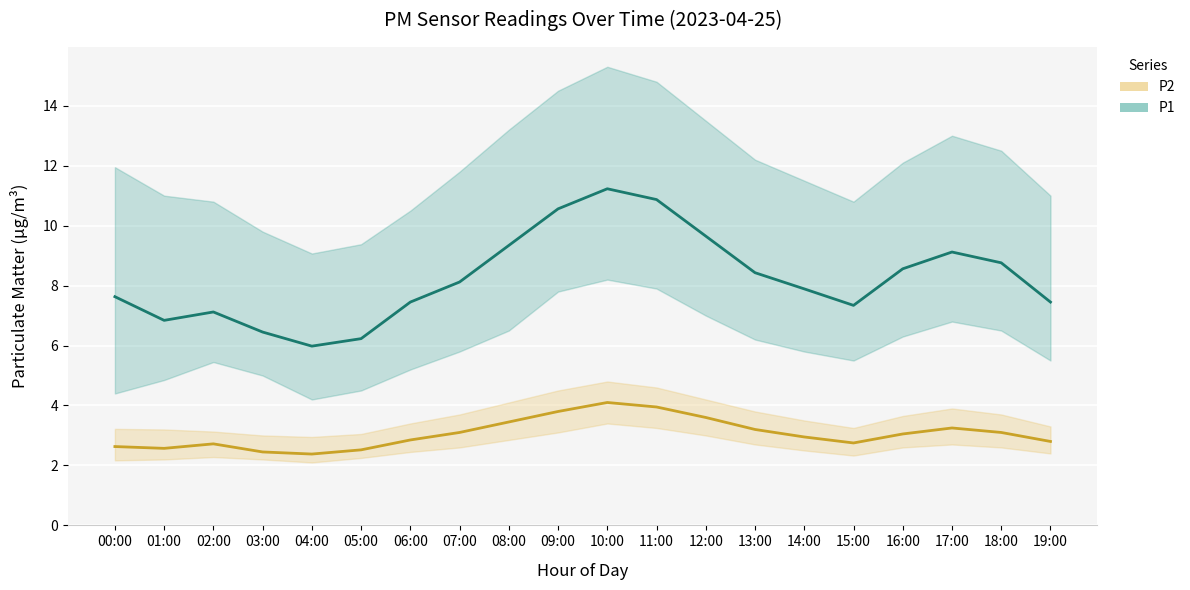

Reading right to left, extract all data points from this chart.

P1_mean: 7.5	8.8	9.1	8.6	7.3	7.9	8.4	9.7	10.9	11.2	10.6	9.3	8.1	7.5	6.2	6.0	6.5	7.1	6.8	7.6
P1_upper: 11.0	12.5	13.0	12.1	10.8	11.5	12.2	13.5	14.8	15.3	14.5	13.2	11.8	10.5	9.4	9.1	9.8	10.8	11.0	11.9
P1_lower: 5.5	6.5	6.8	6.3	5.5	5.8	6.2	7.0	7.9	8.2	7.8	6.5	5.8	5.2	4.5	4.2	5.0	5.5	4.8	4.4
P2_mean: 2.8	3.1	3.2	3.0	2.8	3.0	3.2	3.6	4.0	4.1	3.8	3.5	3.1	2.9	2.5	2.4	2.5	2.7	2.6	2.6
P2_upper: 3.3	3.7	3.9	3.6	3.2	3.5	3.8	4.2	4.6	4.8	4.5	4.1	3.7	3.4	3.0	3.0	3.0	3.1	3.2	3.2
P2_lower: 2.4	2.6	2.7	2.6	2.3	2.5	2.7	3.0	3.2	3.4	3.1	2.9	2.6	2.5	2.2	2.1	2.2	2.3	2.2	2.2